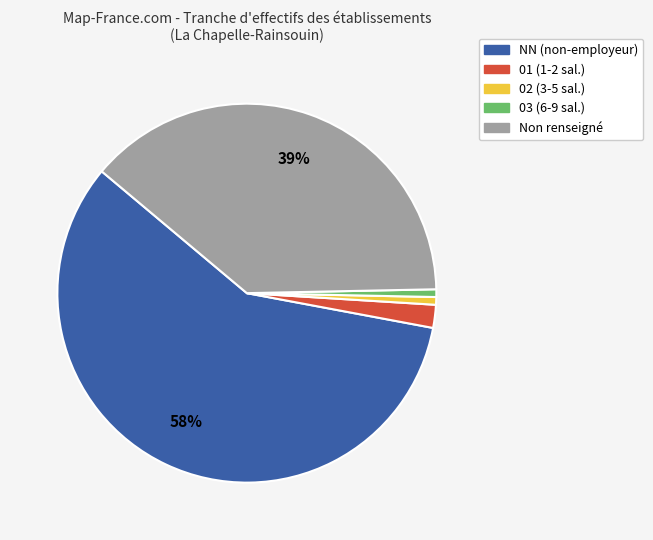

The 03 (6-9 sal.) slice represents 1% of the pie. True or false?

True